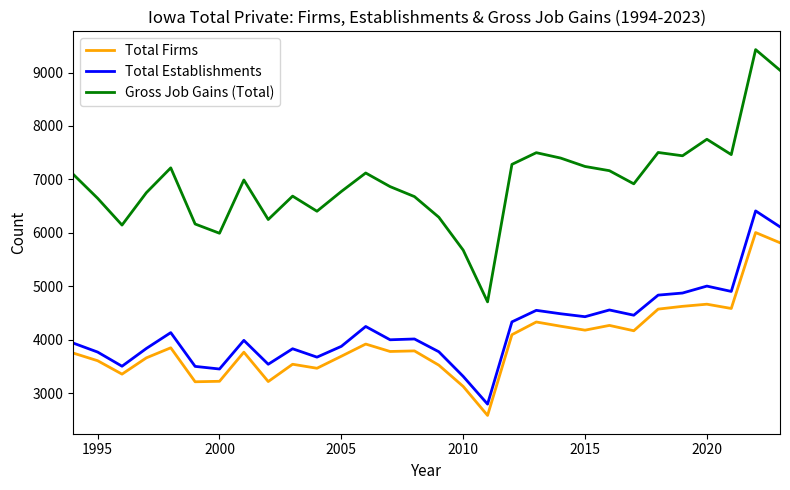

Which series has the largest total across all categories?

Gross Job Gains (Total)